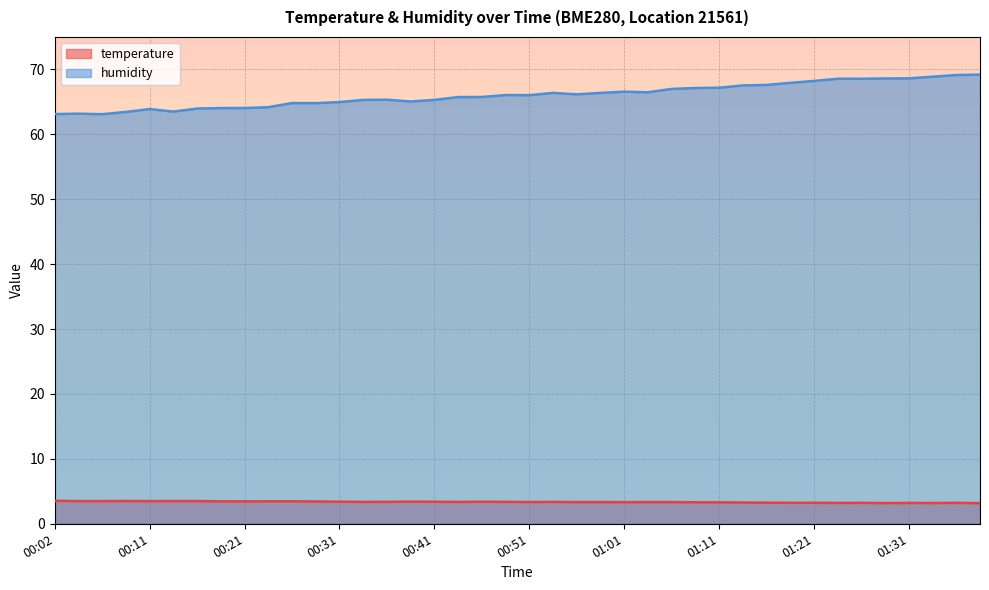

Which label corresponds to the largest value in the chart?

01:38